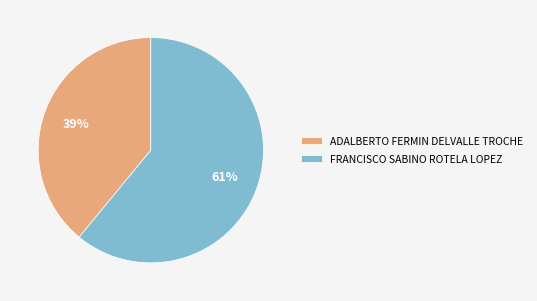

Count the number of slices in the pie.

2